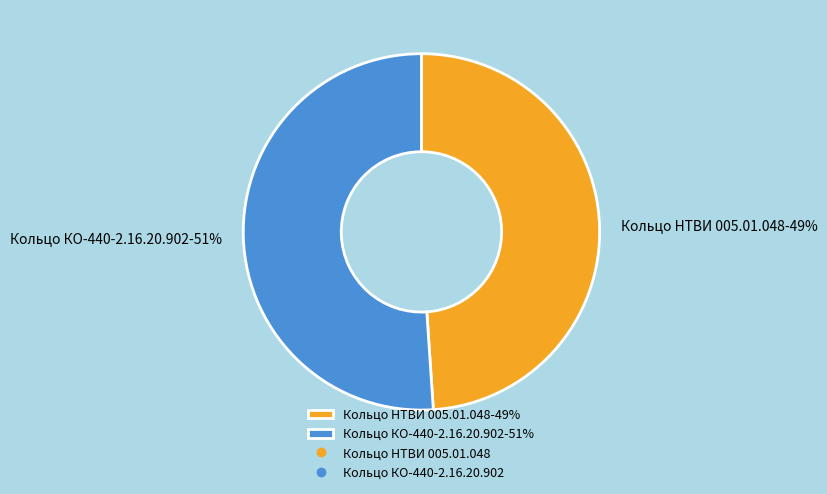

Is it true that Кольцо КО-440-2.16.20.902 is 38% of the pie?

False